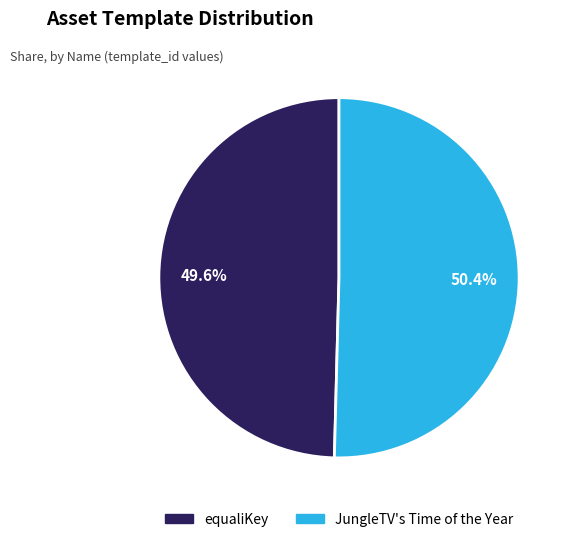

How many slices are in this pie chart?

2